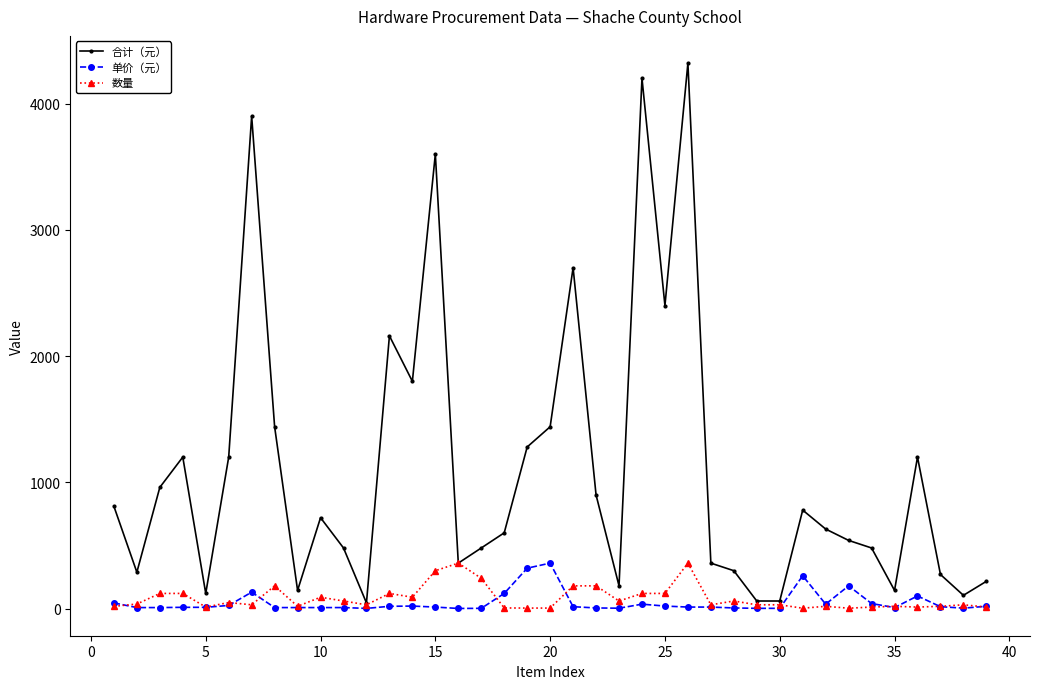

Which series has the largest total across all categories?

合计（元）